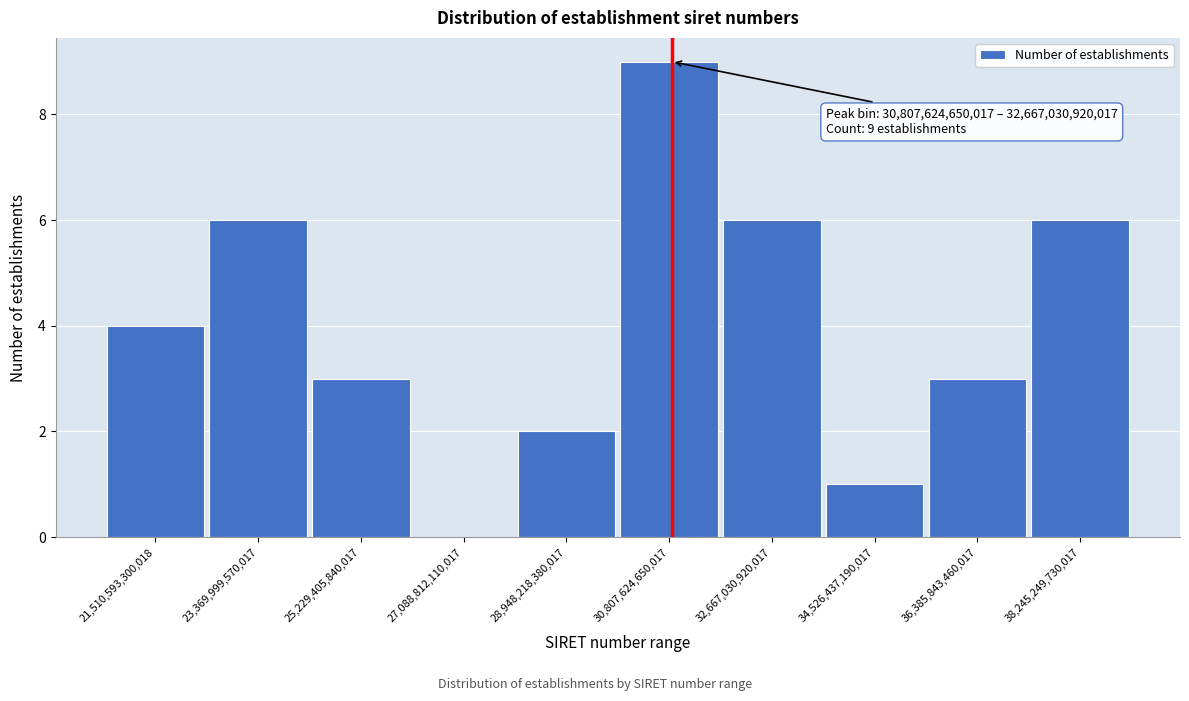

Reading left to right, list all the values displayed in this chart.

21,510,593,300,018=4	23,369,999,570,017=6	25,229,405,840,017=3	27,088,812,110,017=0	28,948,218,380,017=2	30,807,624,650,017=9	32,667,030,920,017=6	34,526,437,190,017=1	36,385,843,460,017=3	38,245,249,730,017=6